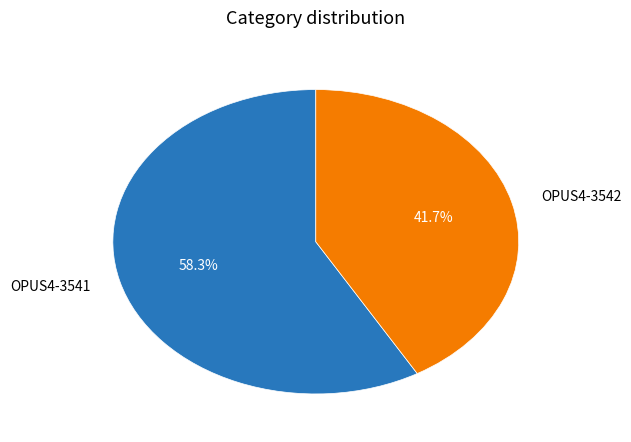

To the nearest percent, what is the average slice percentage?

50%